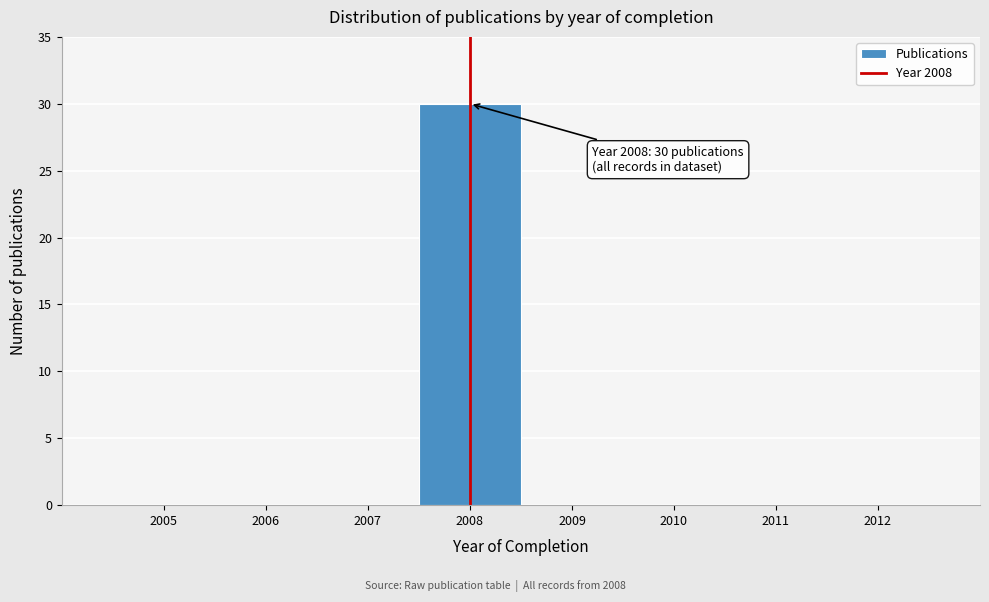

Over which range of the x-axis is the bar tallest?

2007.5 to 2008.5